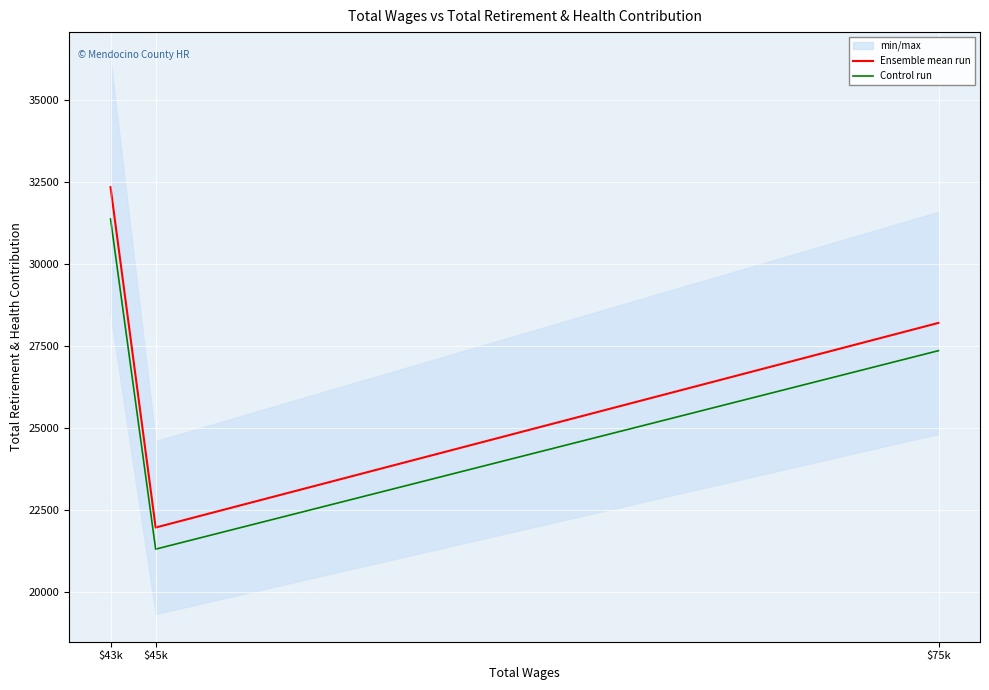

What is the total value across all series at $43k?

63721.6